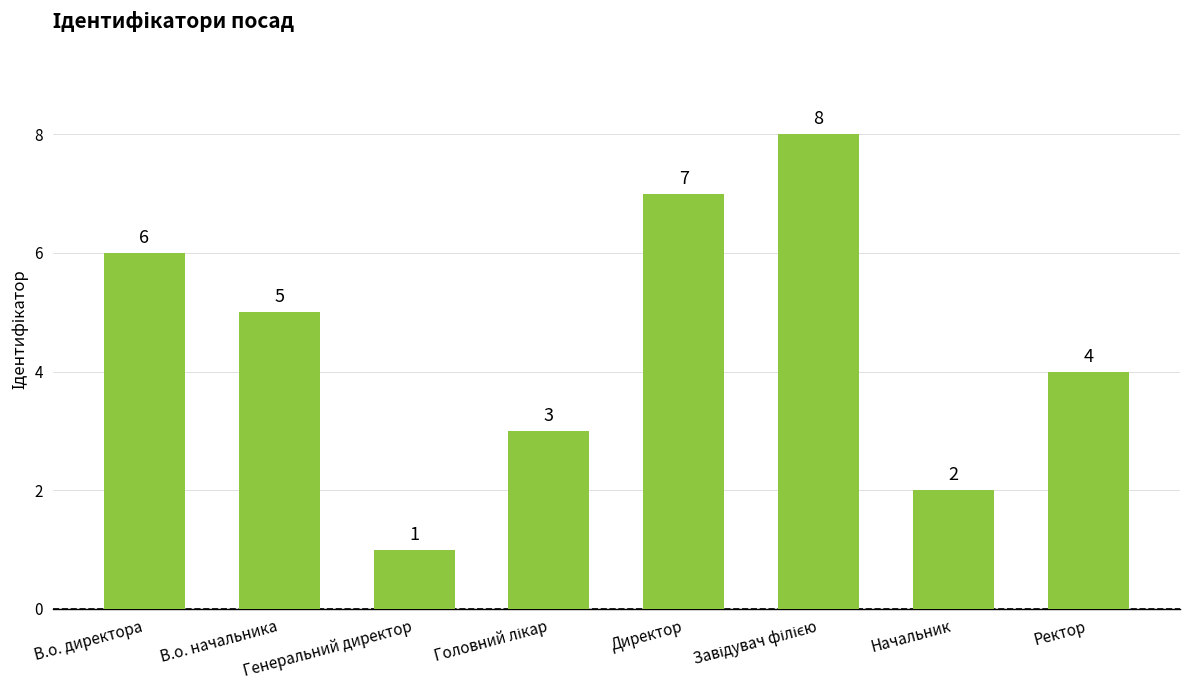

Read the value at В.о. начальника.

5